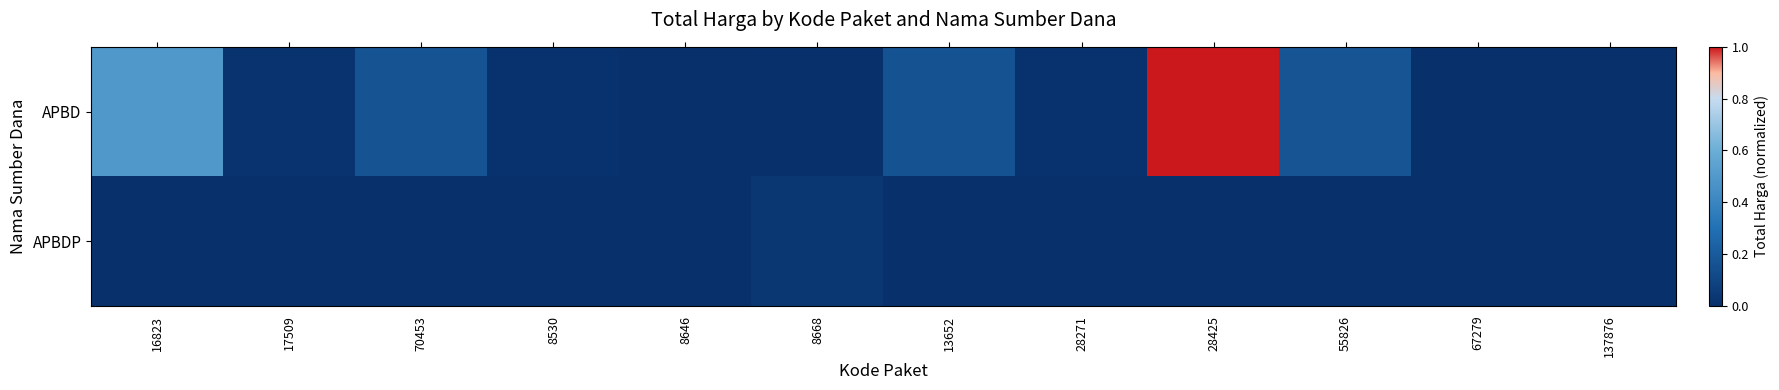

Reading left to right, extract all data points from this chart.

APBD: 16823=0.5	17509=0.0	70453=0.2	8530=0.0	8646=0.0	8668=0.0	13652=0.2	28271=0.0	28425=1.0	55826=0.2	67279=0.0	137876=0.0
APBDP: 16823=0.0	17509=0.0	70453=0.0	8530=0.0	8646=0.0	8668=0.0	13652=0.0	28271=0.0	28425=0.0	55826=0.0	67279=0.0	137876=0.0